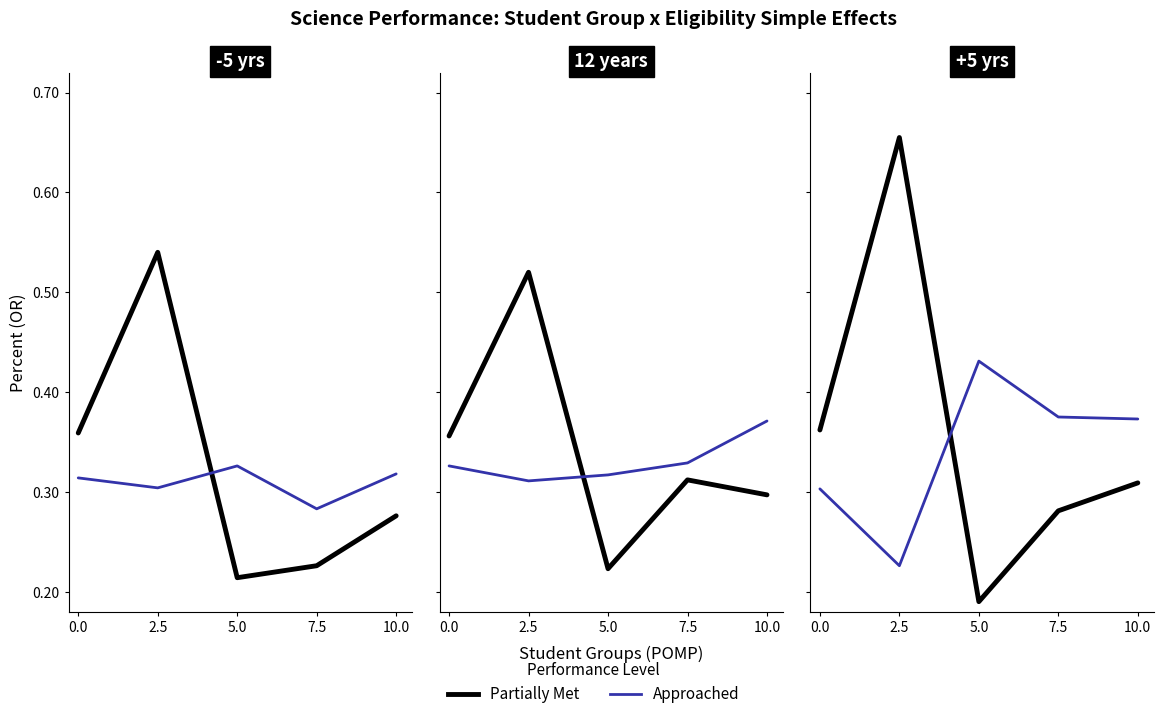

What value does the Partially Met series have at 2.5?

0.7